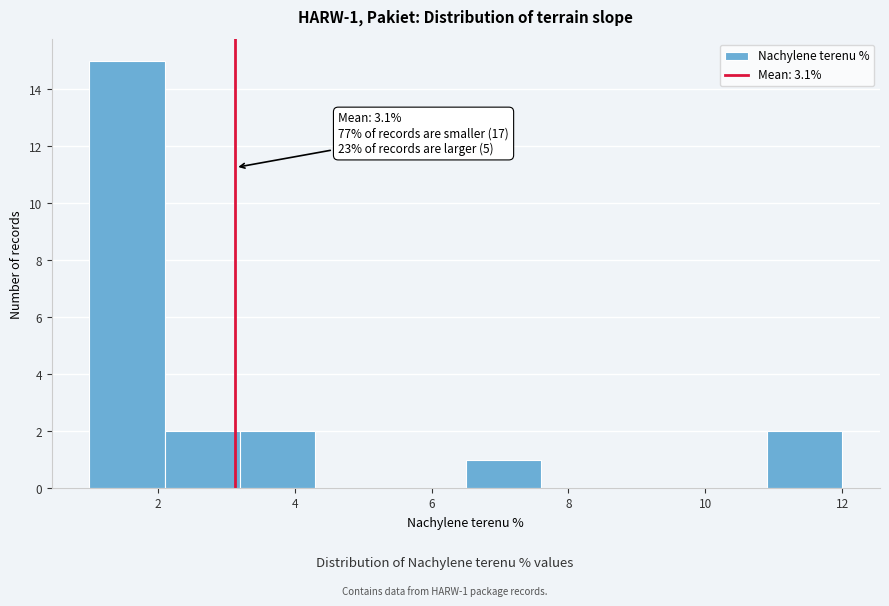

Which range on the x-axis has the tallest bar?

1.0 to 2.1